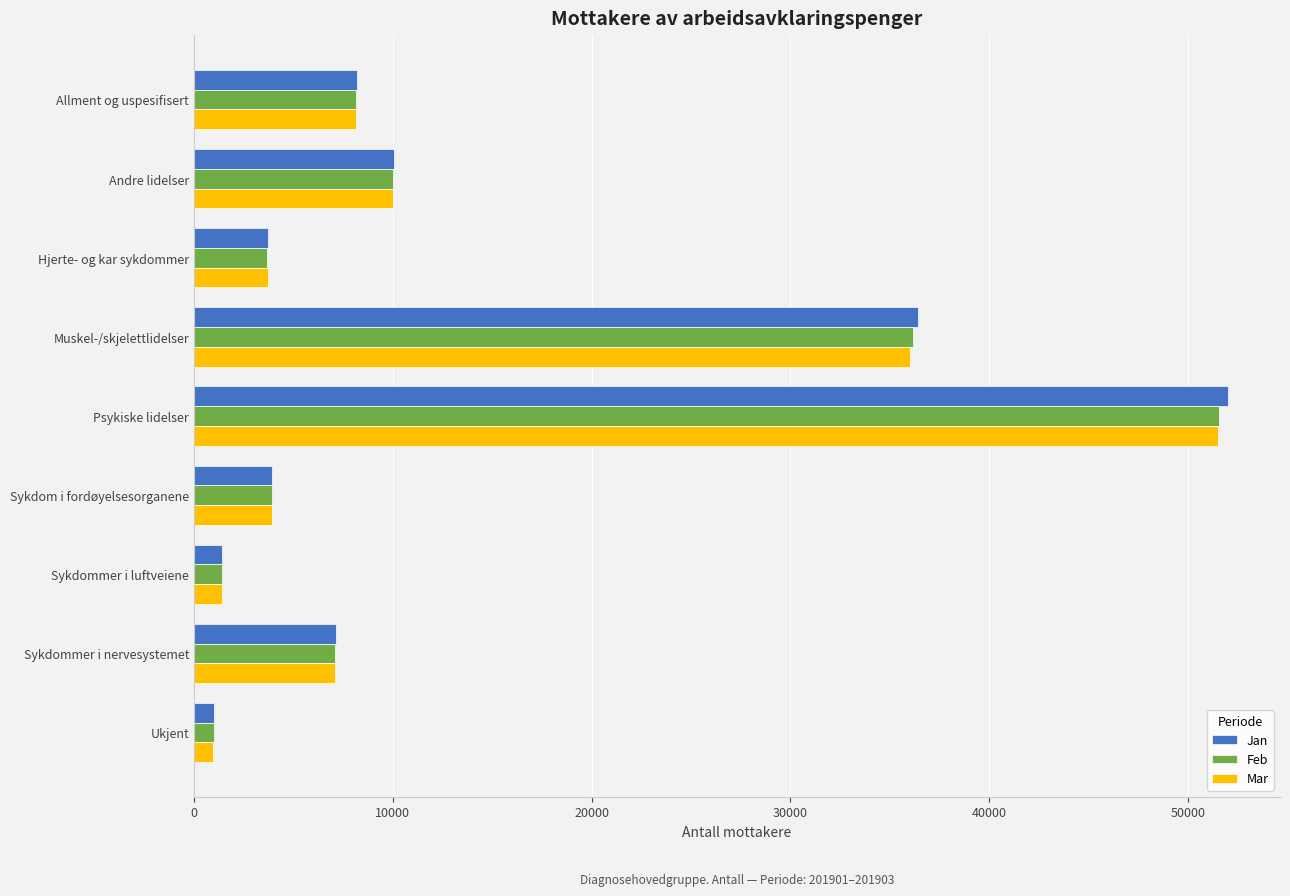

What is the total value across all series at Allment og uspesifisert?

24483